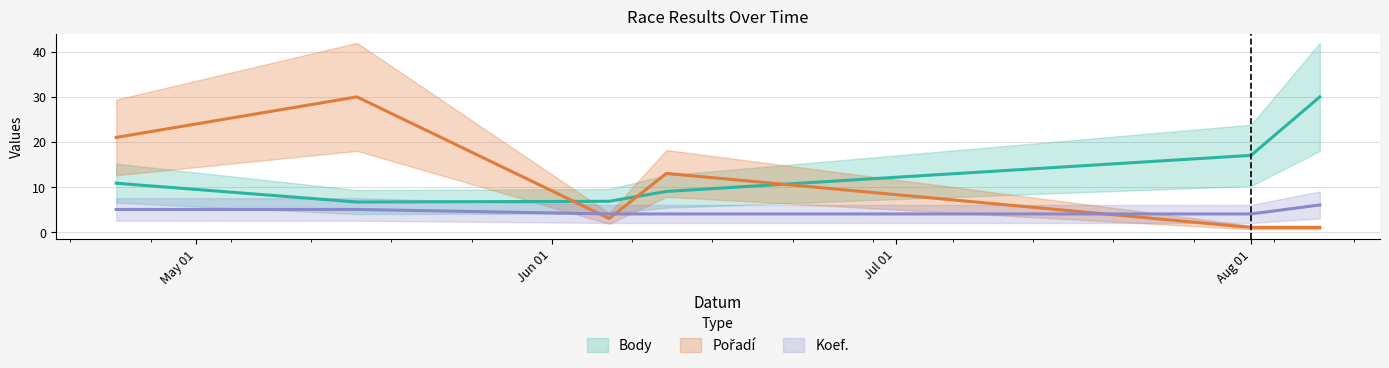

At which label does Koef. reach its peak?

2009-08-07